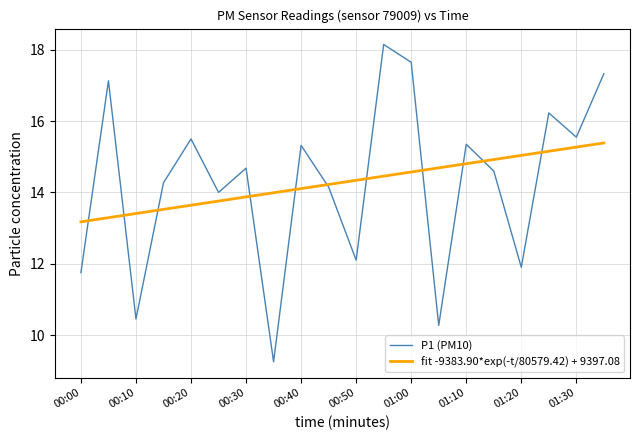

Is it true that the value at 01:10 is 5.7?

False